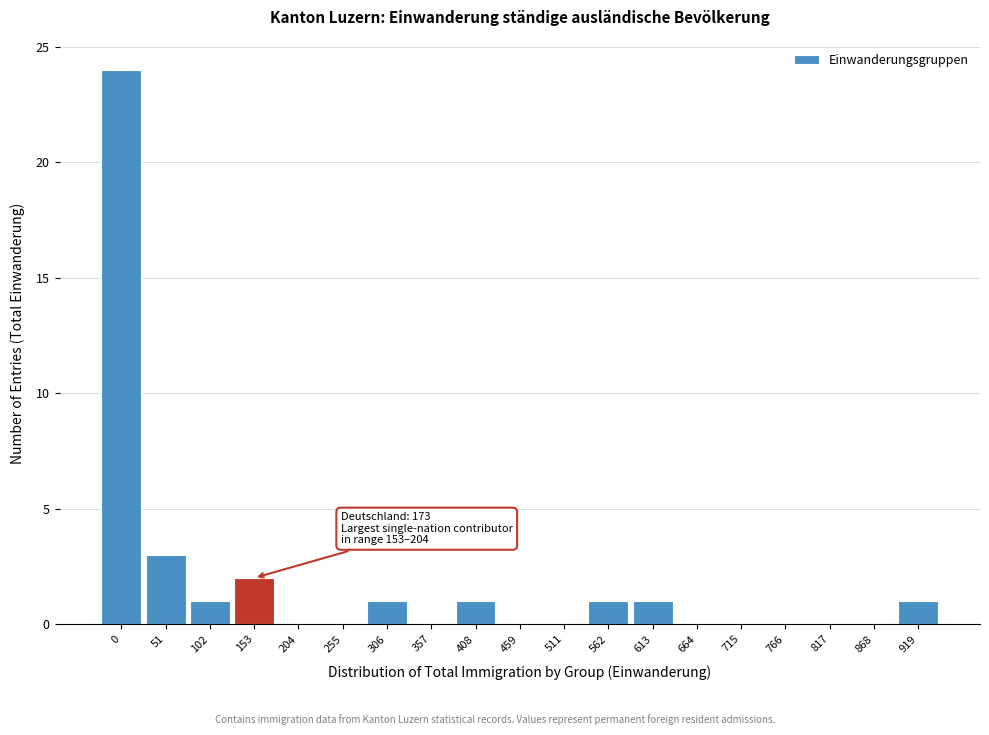

Reading right to left, list all the values displayed in this chart.

919=1	868=0	817=0	766=0	715=0	664=0	613=1	562=1	511=0	459=0	408=1	357=0	306=1	255=0	204=0	153=2	102=1	51=3	0=24